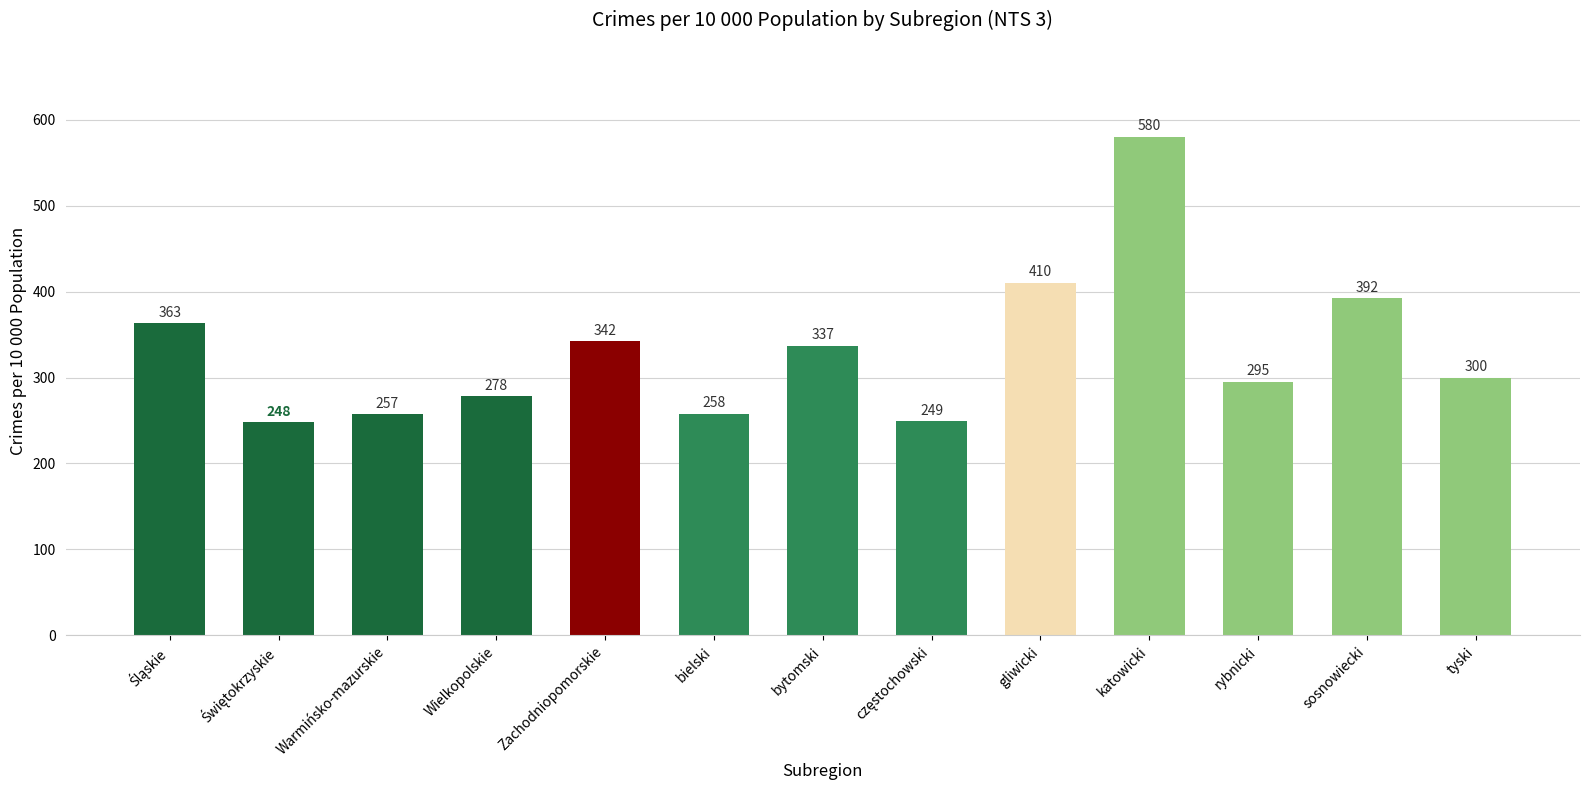

What is the difference between the values at Wielkopolskie and bielski?

20